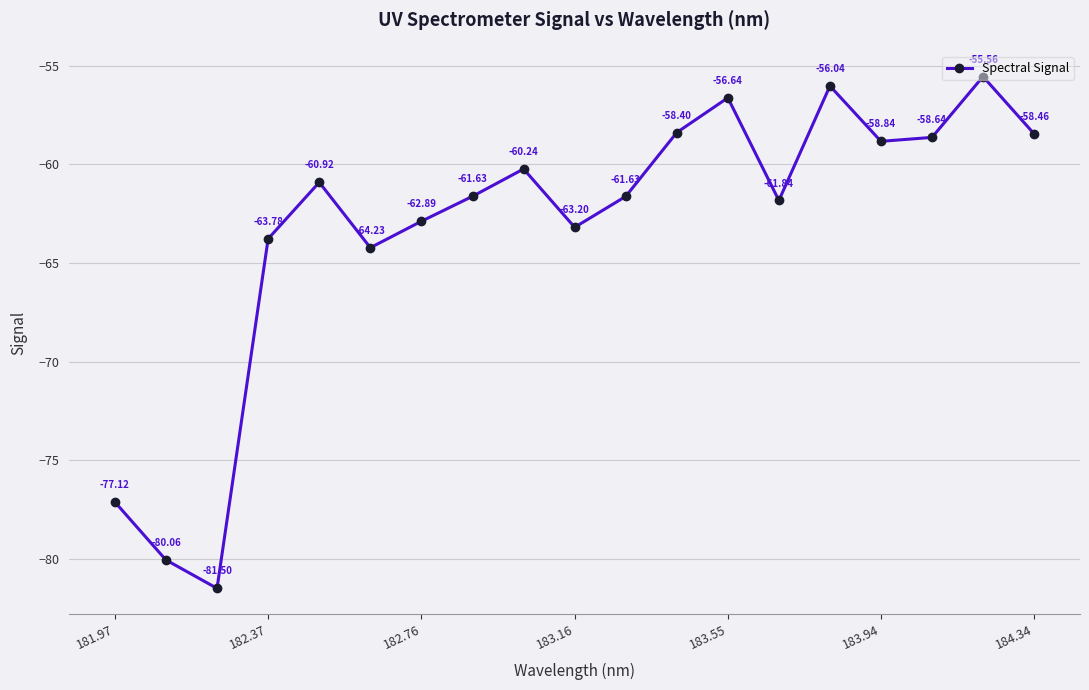

Does the chart display data point markers on the line(s)?

Yes